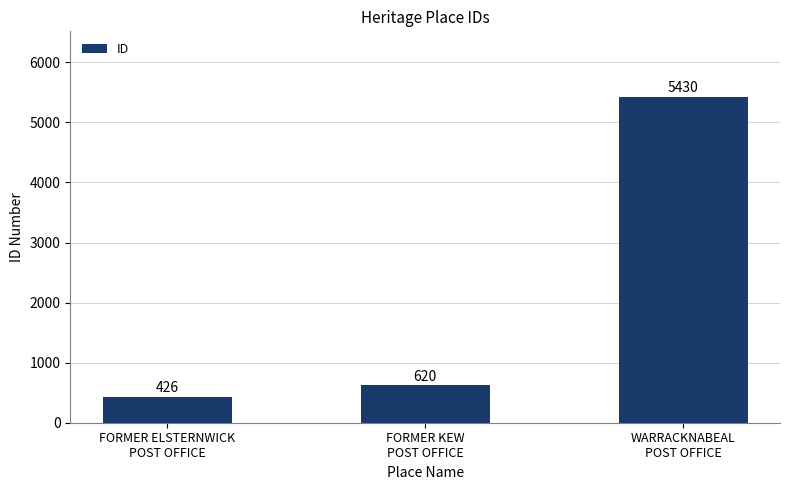

What is the minimum value shown in the chart?

426